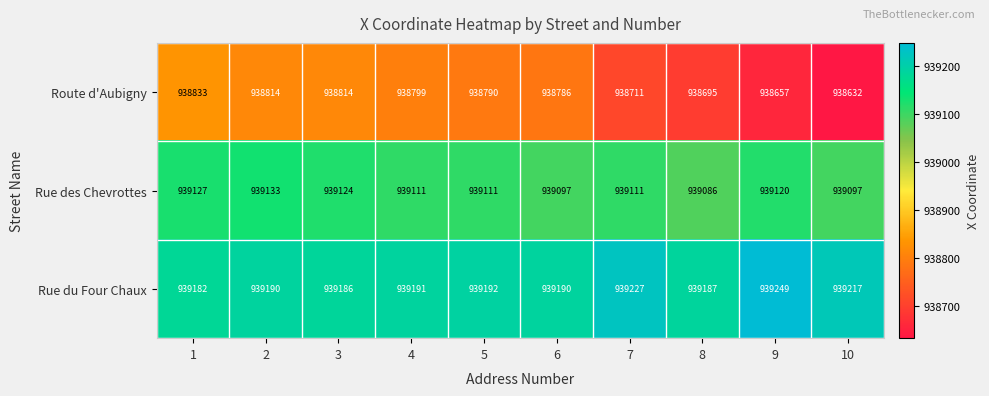

At 10, list the series in order from smallest to largest.

Route d'Aubigny, Rue des Chevrottes, Rue du Four Chaux